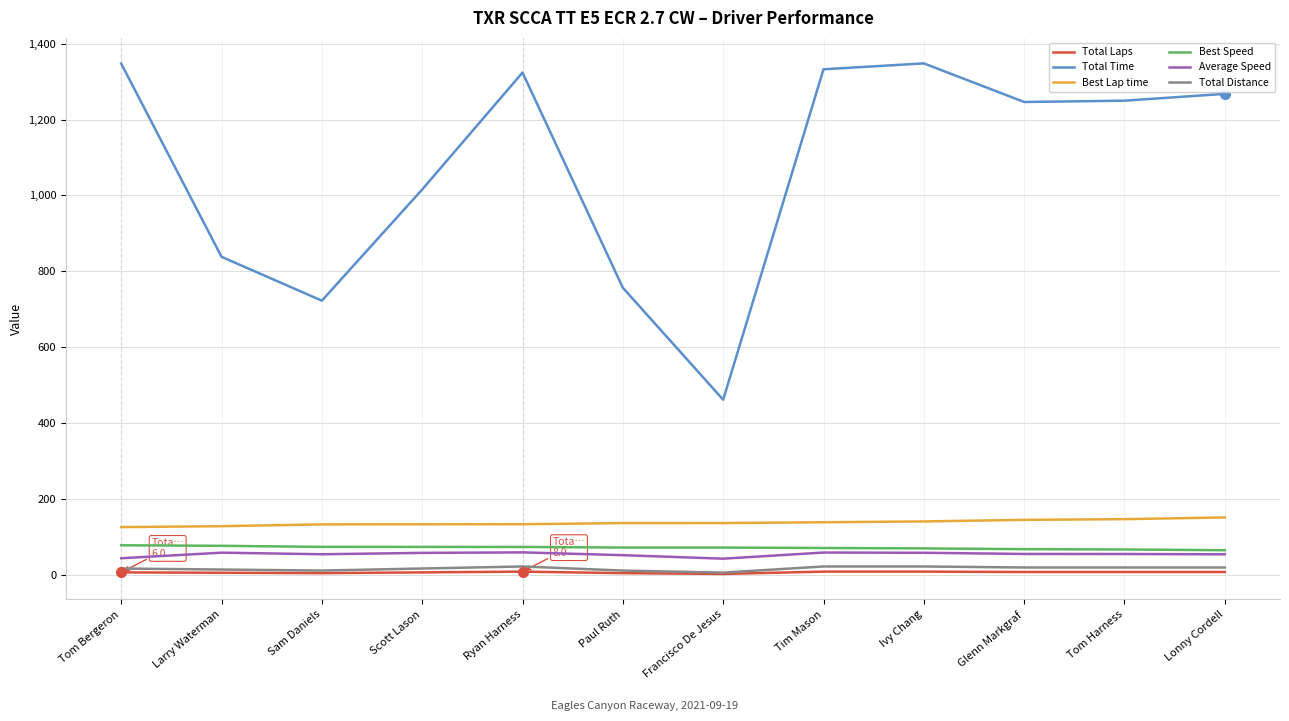

At which label does Average Speed first exceed 54?

Larry Waterman